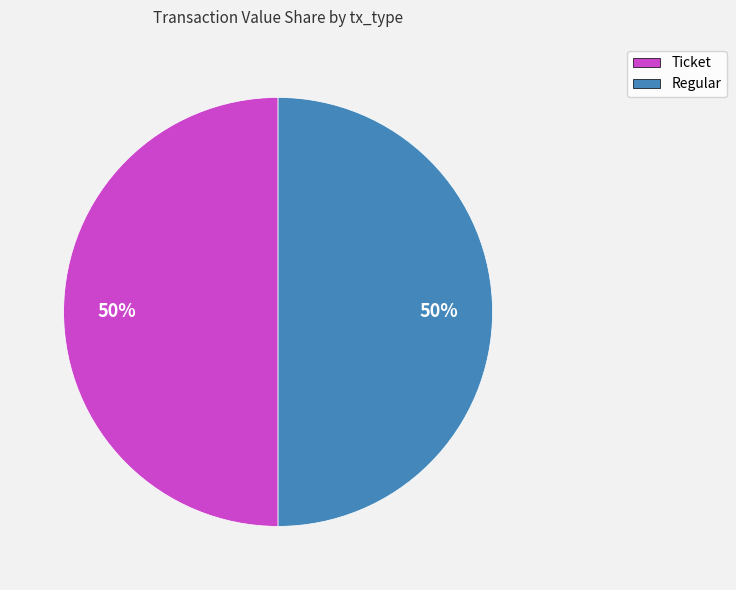

How many slices are in this pie chart?

2